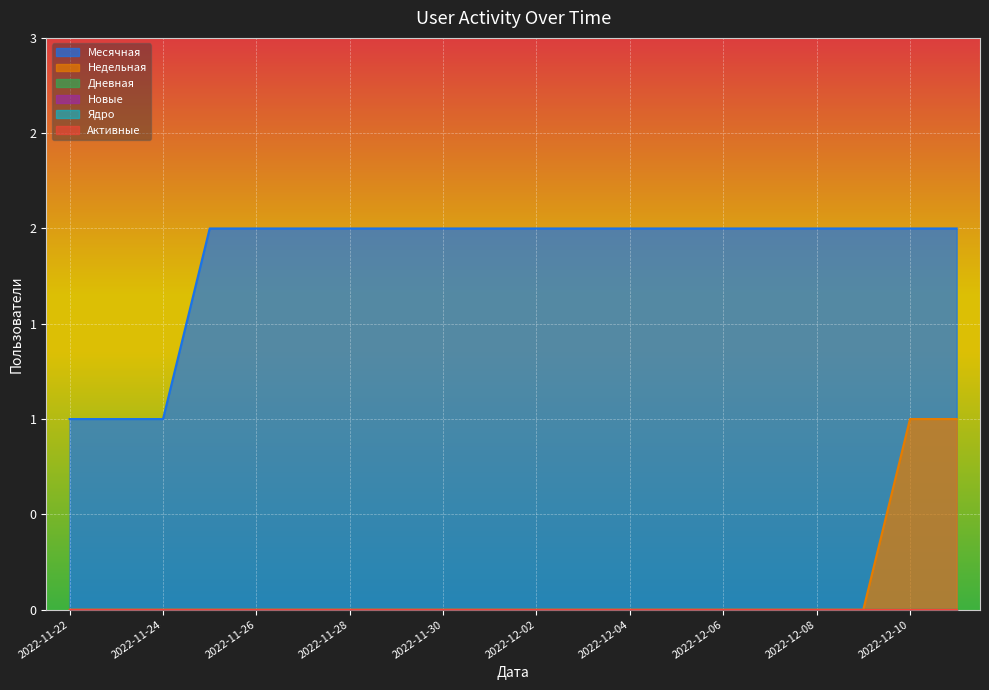

True or false: Ядро has a value of 0 at 2022-11-26.

True